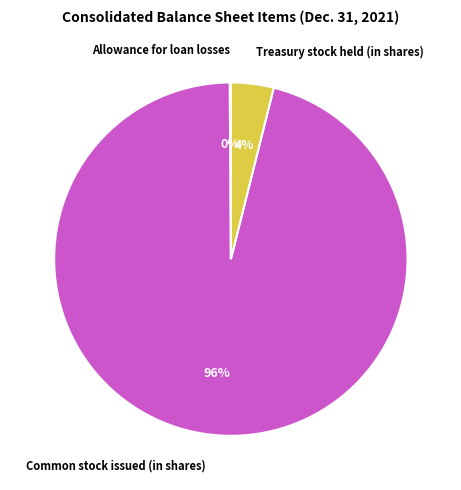

To the nearest percent, what is the average slice percentage?

33%